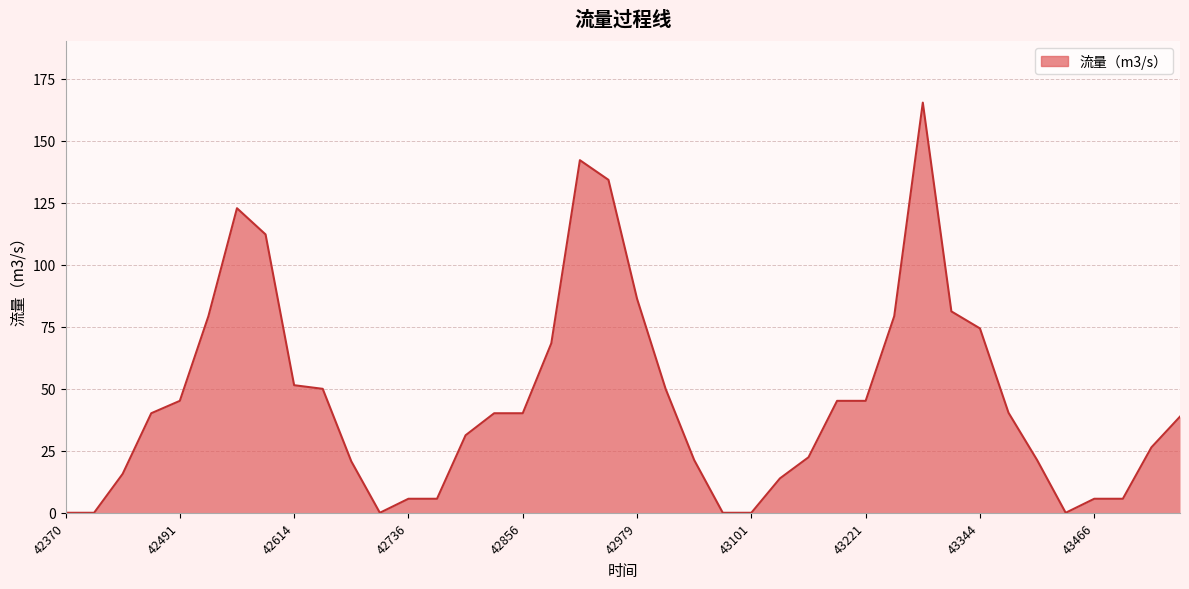

What is the maximum value shown in the chart?

165.4